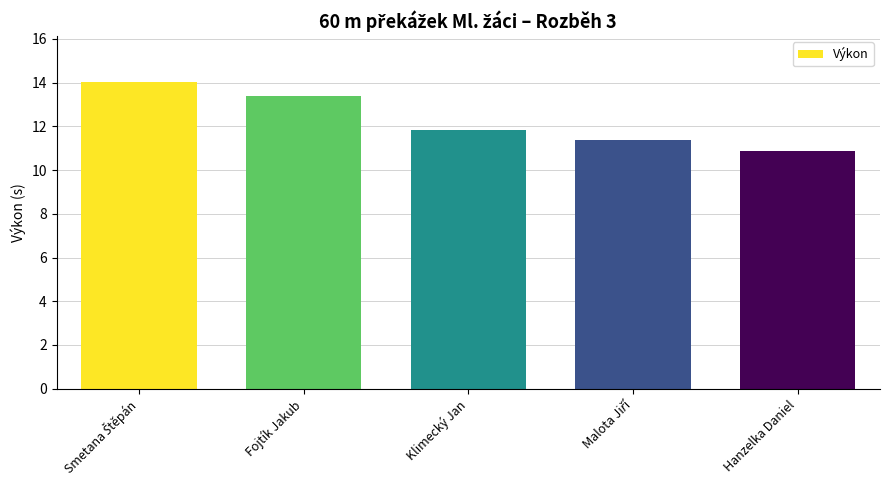

How many values are below 11?

1